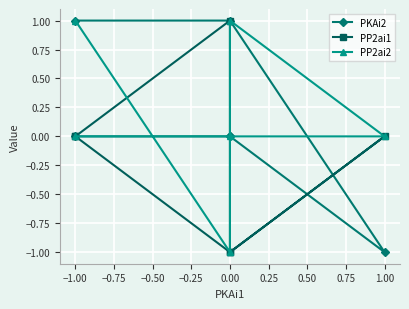

True or false: PP2ai1 and PKAi2 cross at least once.

True